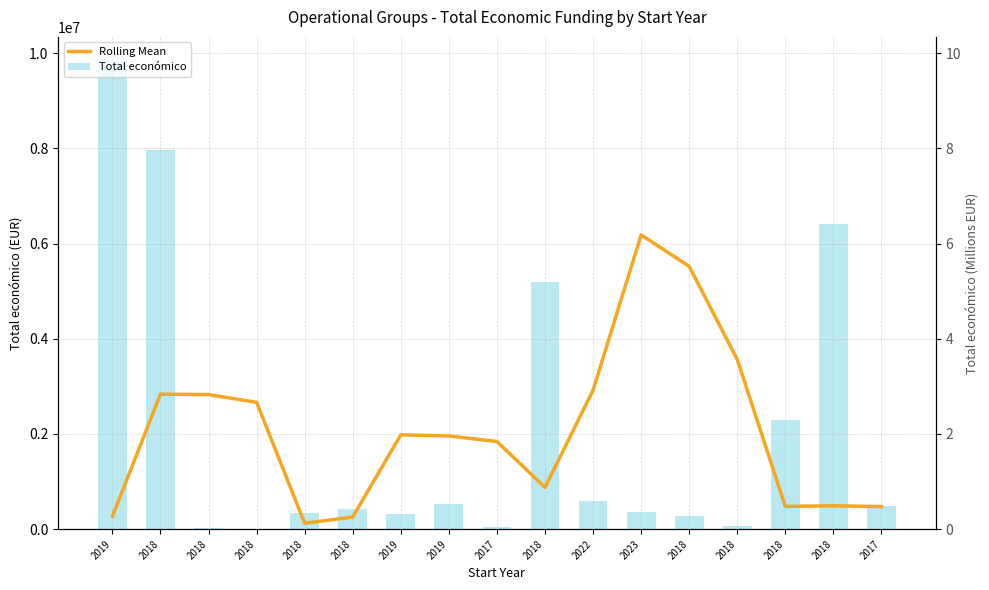

At which label is Rolling Mean closest to 3152825?

2022